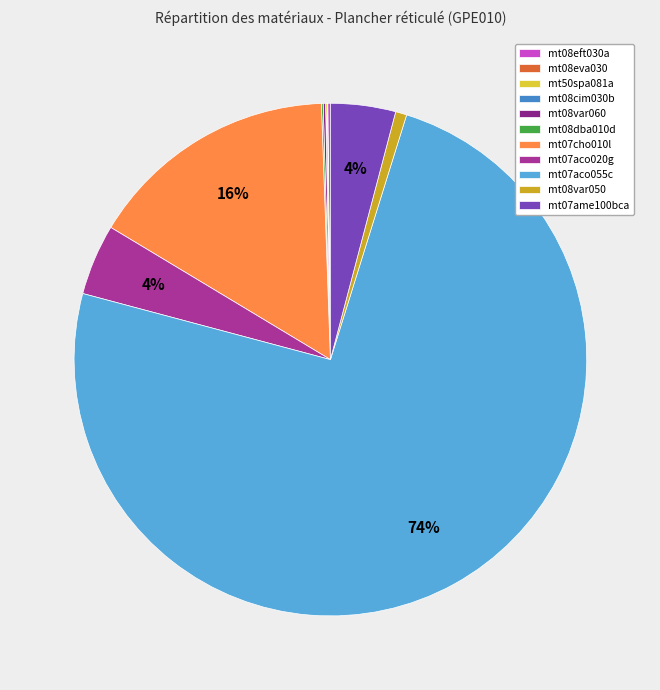

Does mt07aco055c account for over 50% of the chart?

Yes